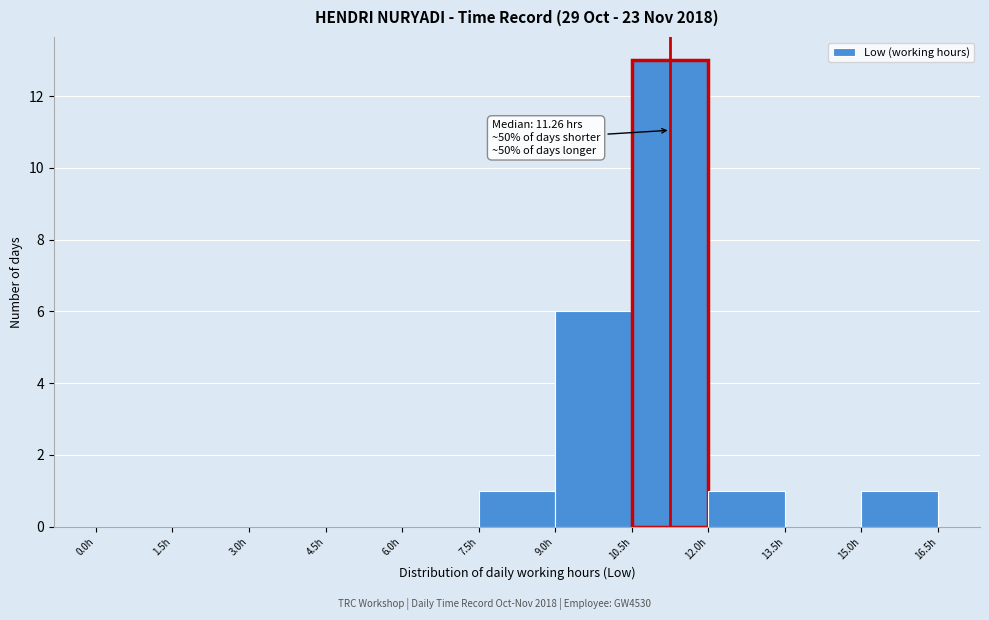

Which range on the x-axis has the tallest bar?

10.5 to 12.0